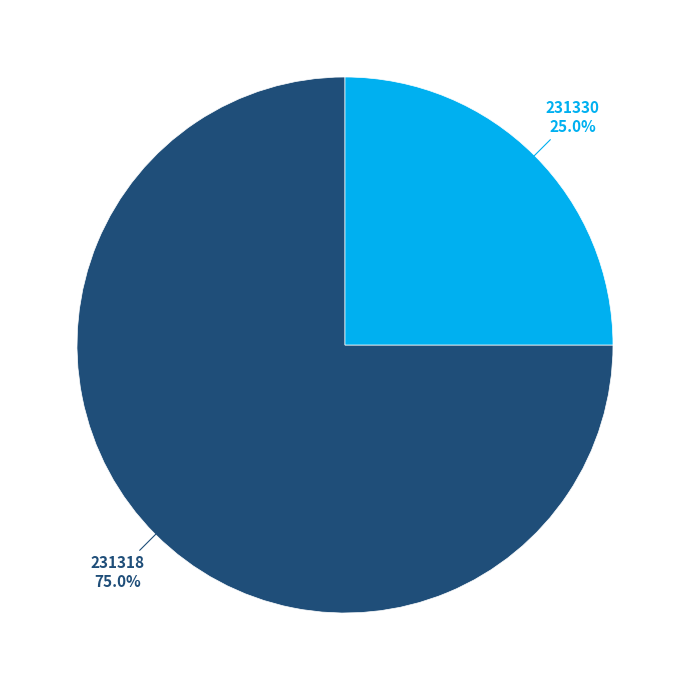

How many segments does this pie chart have?

2